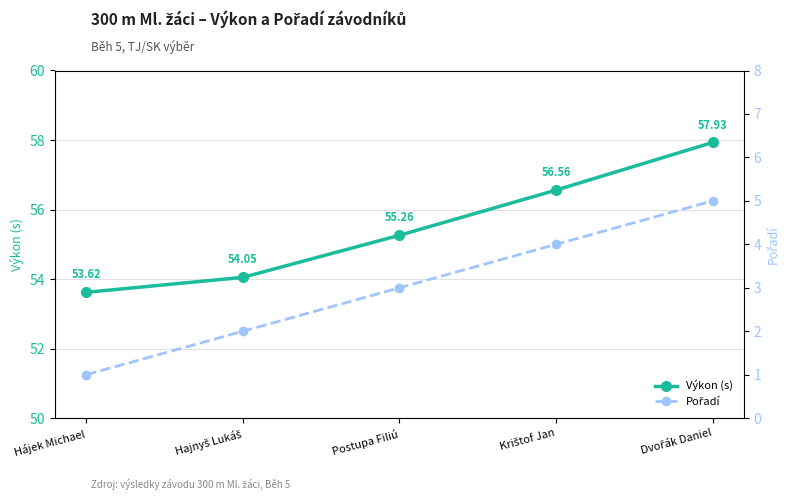

True or false: Pořadí and Výkon (s) cross at least once.

False